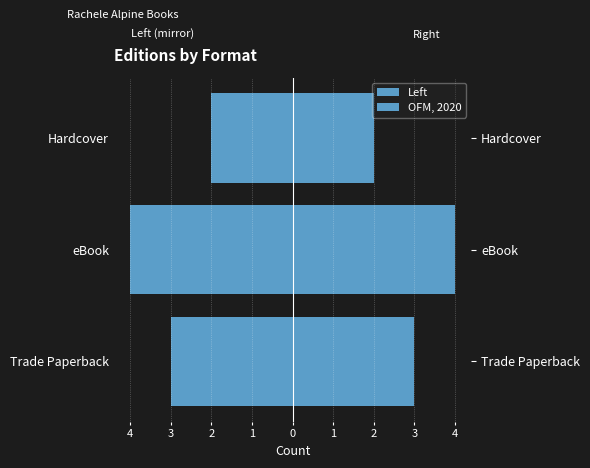

How many groups of bars are there?

3